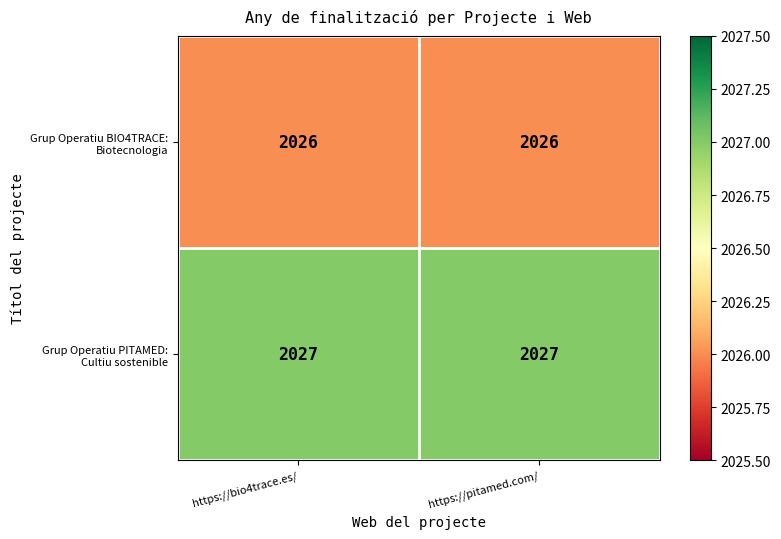

What is the minimum value shown in the chart?

2026